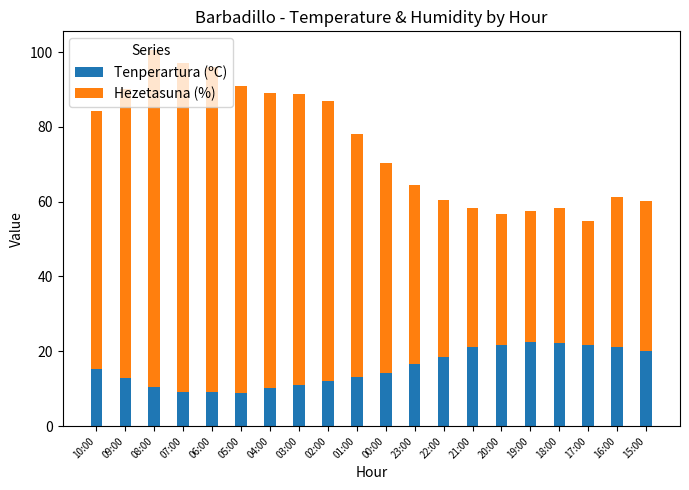

What is the maximum value for Tenperartura (ºC)?

22.6